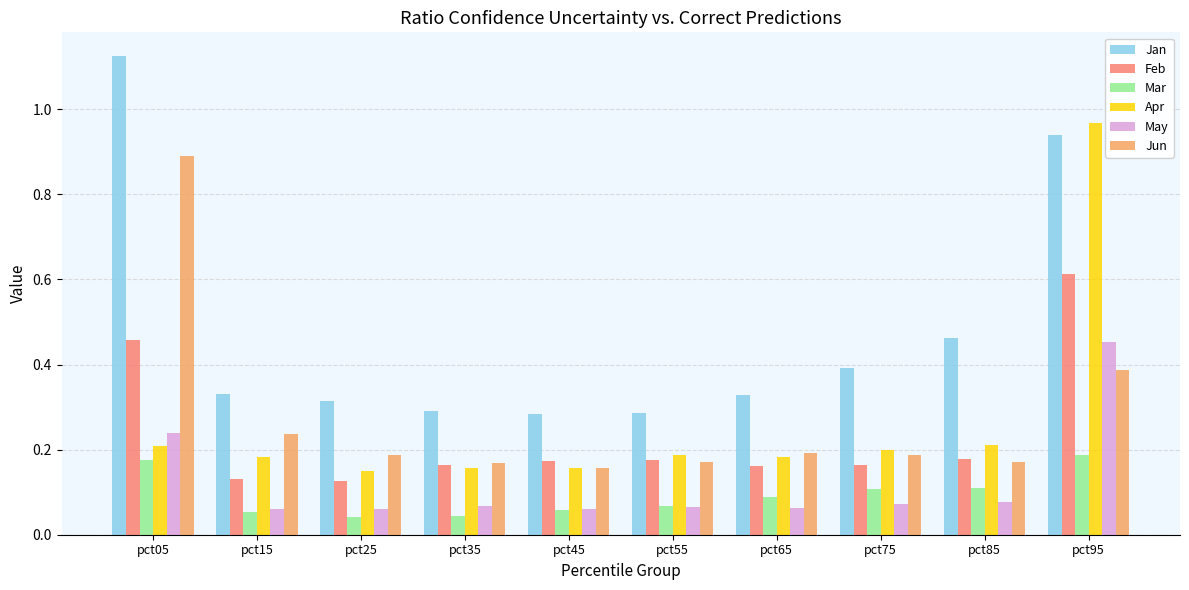

The Apr series shows 0.1 at pct55. True or false?

False